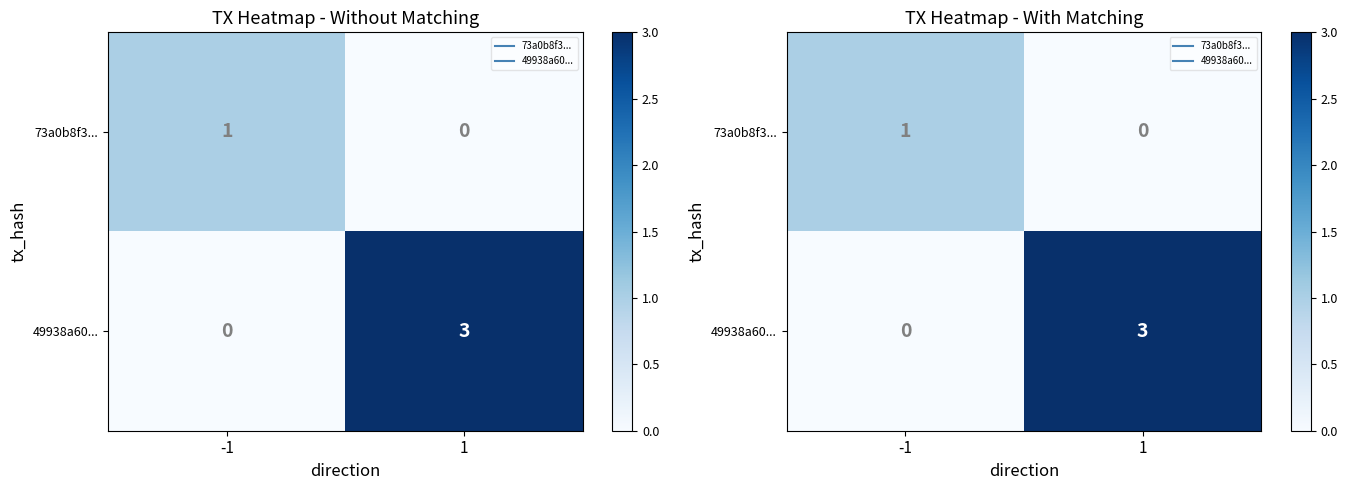

Which series has the widest spread of values?

49938a60...